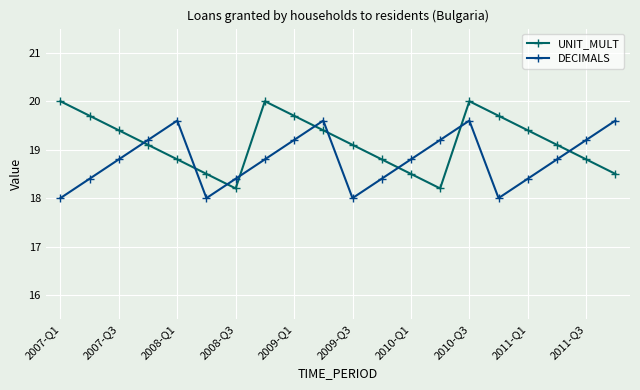

How many interior local peaks does the DECIMALS series have?

3